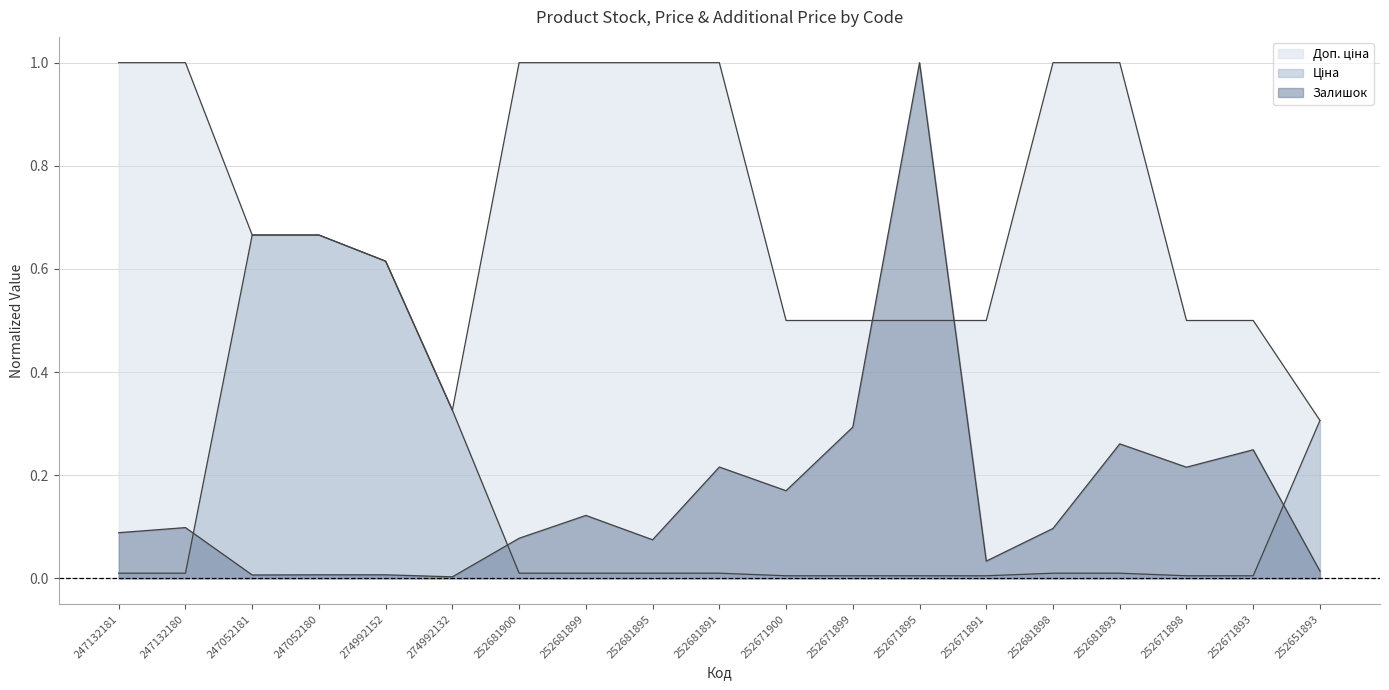

True or false: Доп. ціна and Ціна cross at least once.

False